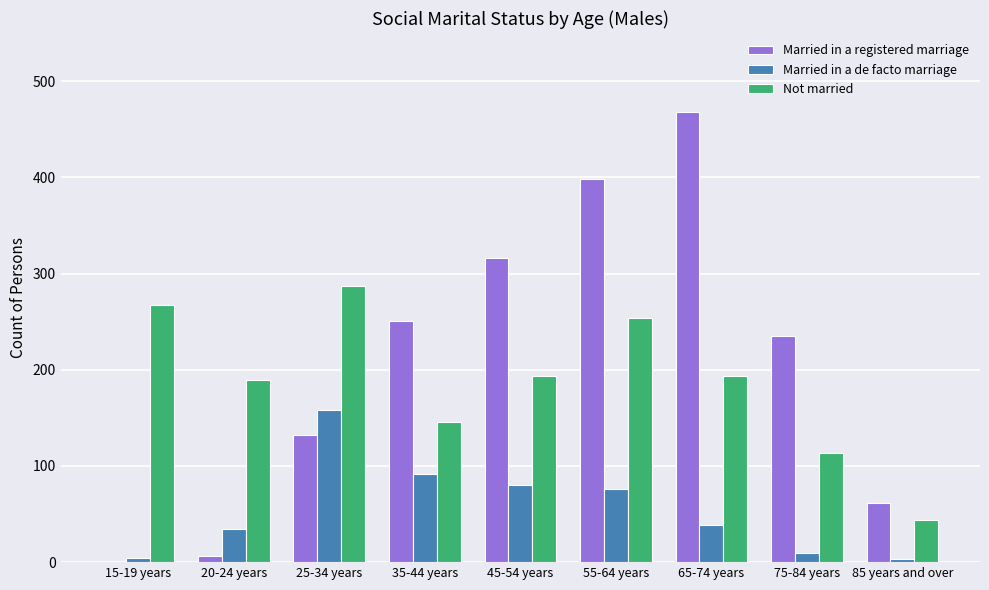

Between 45-54 years and 85 years and over, which series saw the biggest shift?

Married in a registered marriage